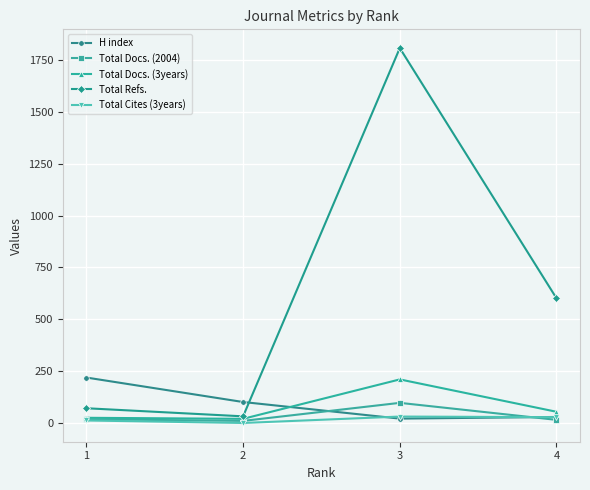

At which label is Total Docs. (3years) closest to 115?

4